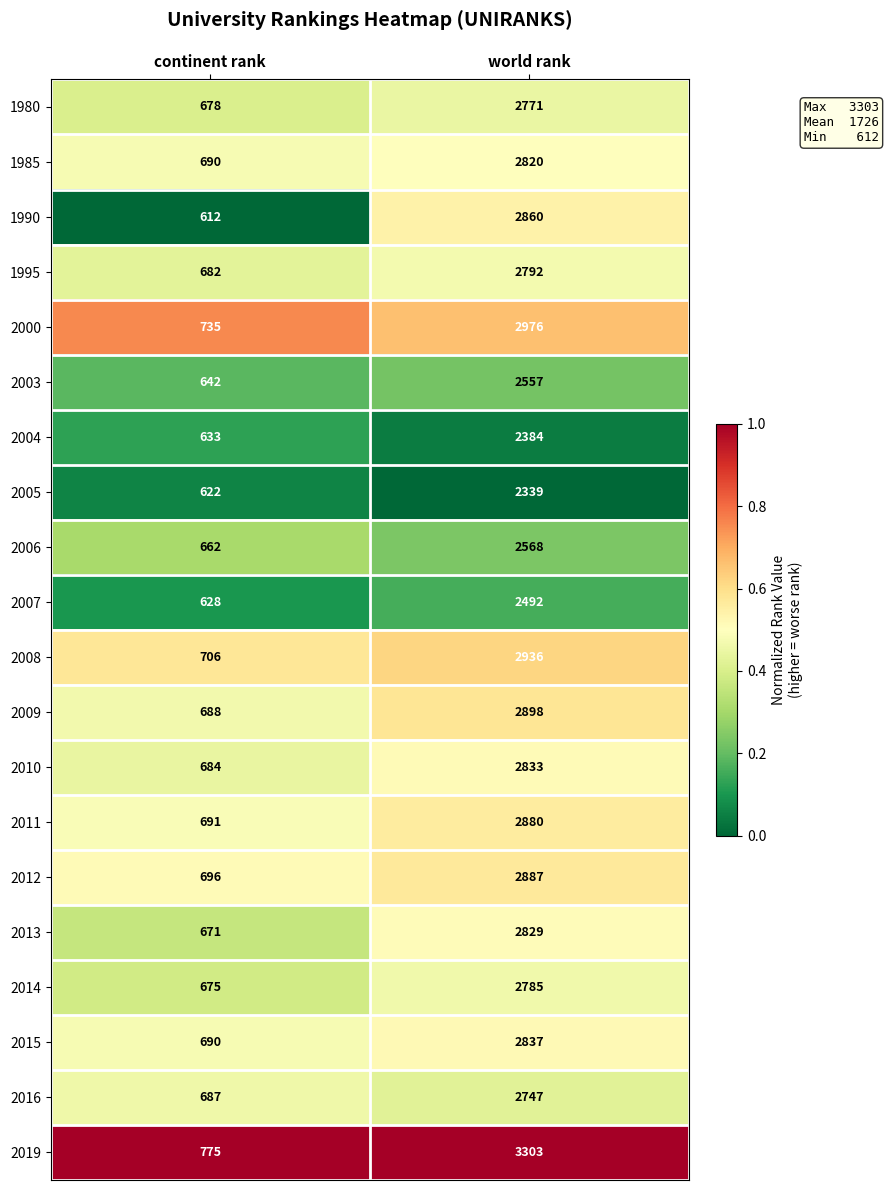

Where is 2014 nearest to the value 1730?

continent rank